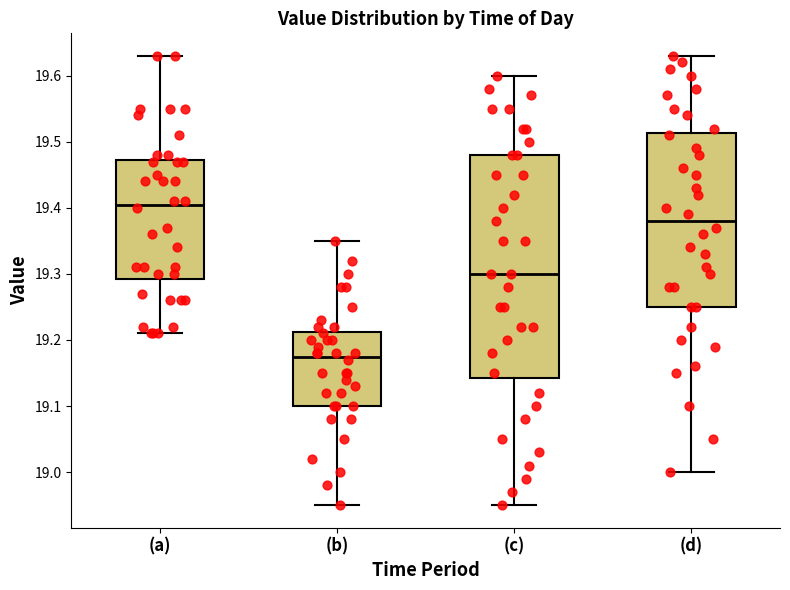

Which box has the highest median line?

(a)